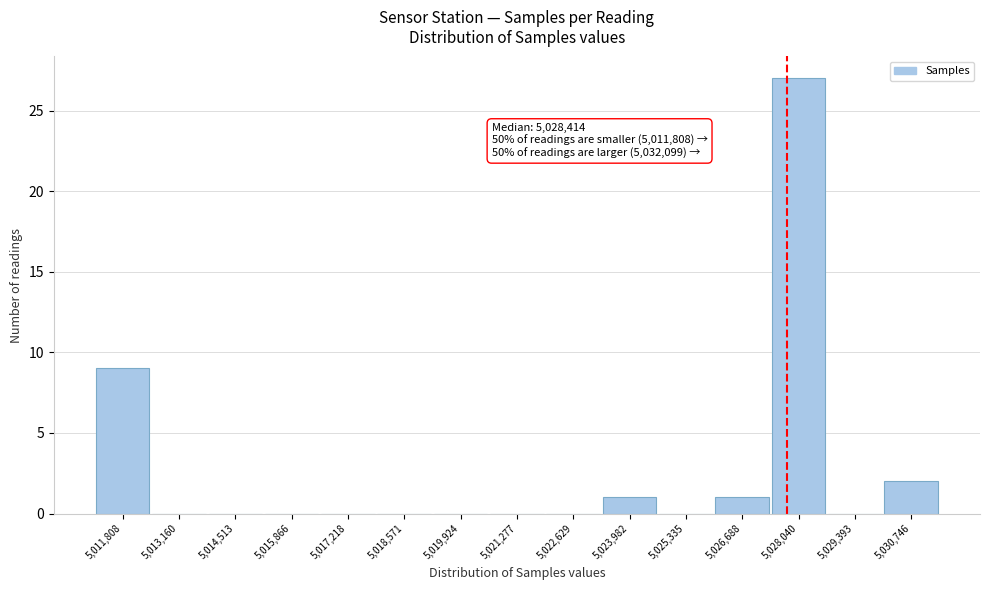

Reading left to right, list all the values displayed in this chart.

5,011,808=9	5,013,160=0	5,014,513=0	5,015,866=0	5,017,218=0	5,018,571=0	5,019,924=0	5,021,277=0	5,022,629=0	5,023,982=1	5,025,335=0	5,026,688=1	5,028,040=27	5,029,393=0	5,030,746=2